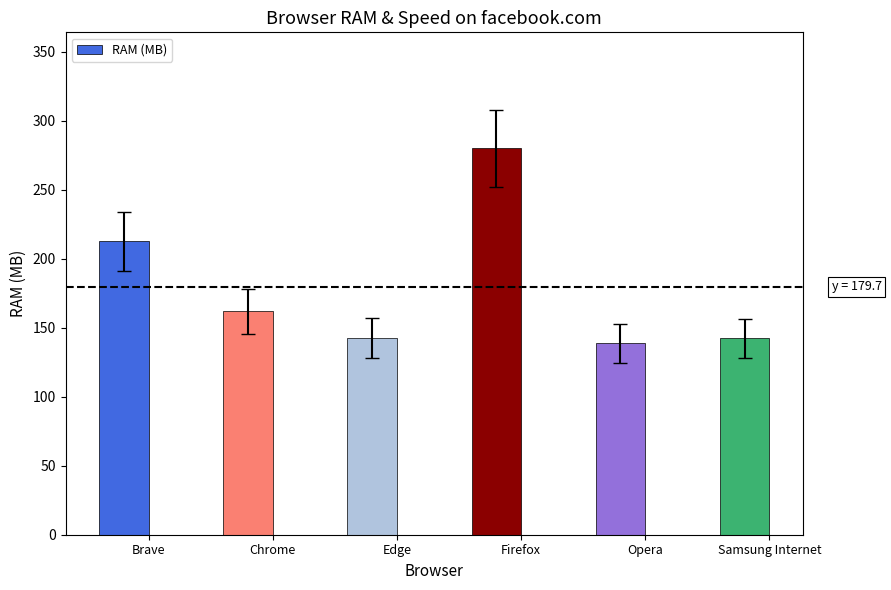

The value at Firefox is 423.5. True or false?

False